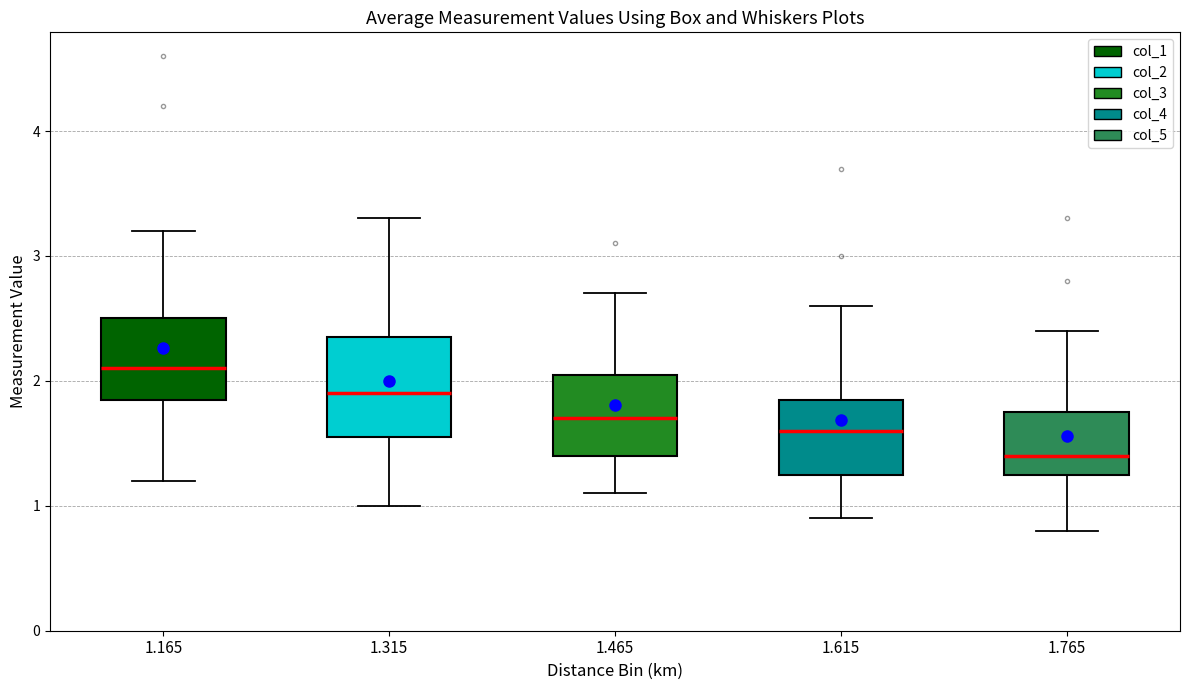

Where does the upper whisker of the box at x = 1.615 end on the y-axis? The values are not printed on the chart, so give them approximately, as read against the axis.

2.6